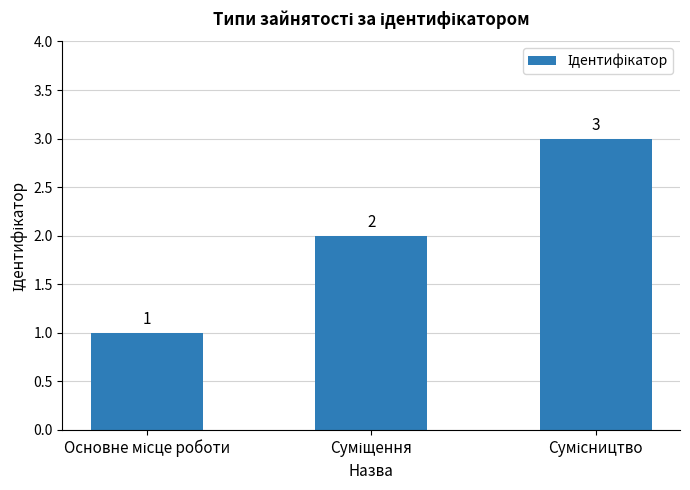

What is the sum of all values?

6